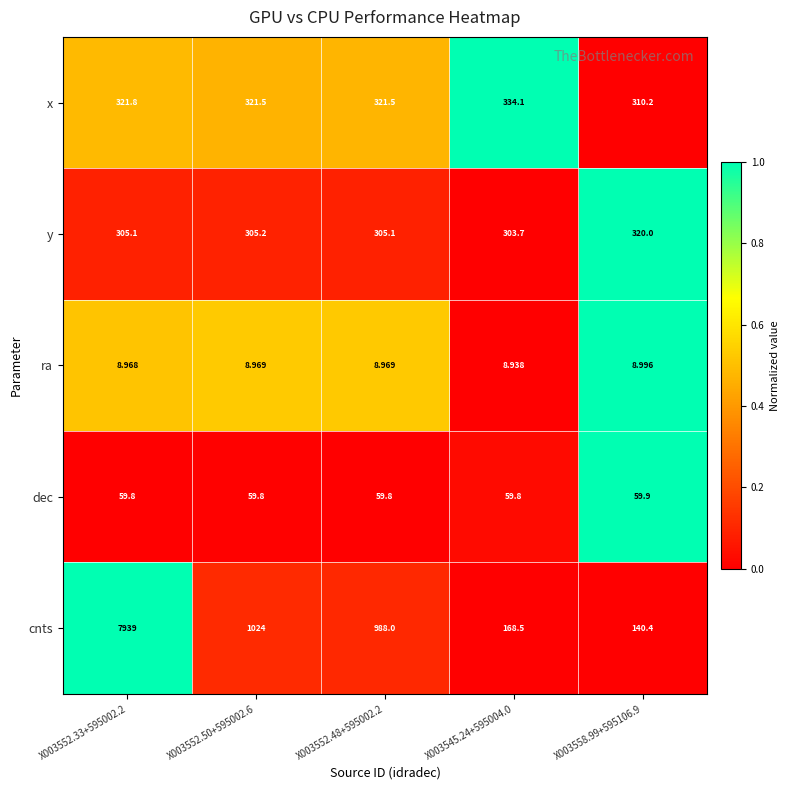

Rank the series by their maximum value, from highest to lowest.

cnts, x, y, dec, ra